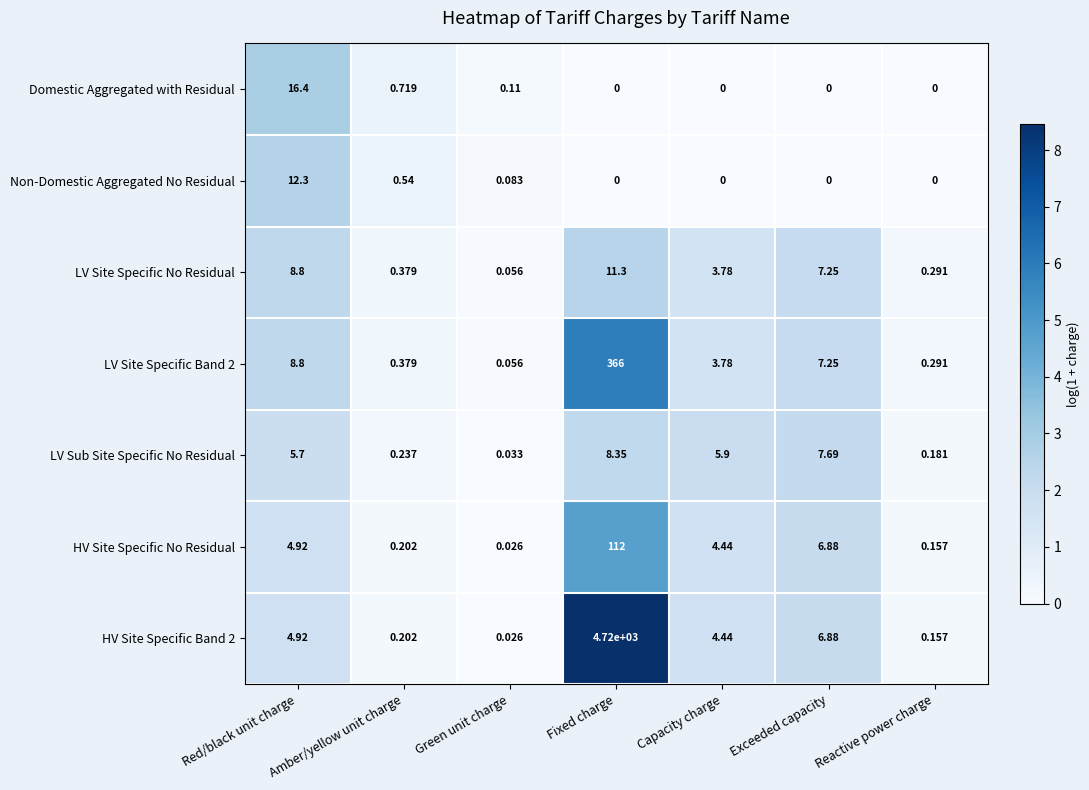

At which category does the chart reach its peak across all series?

Fixed charge